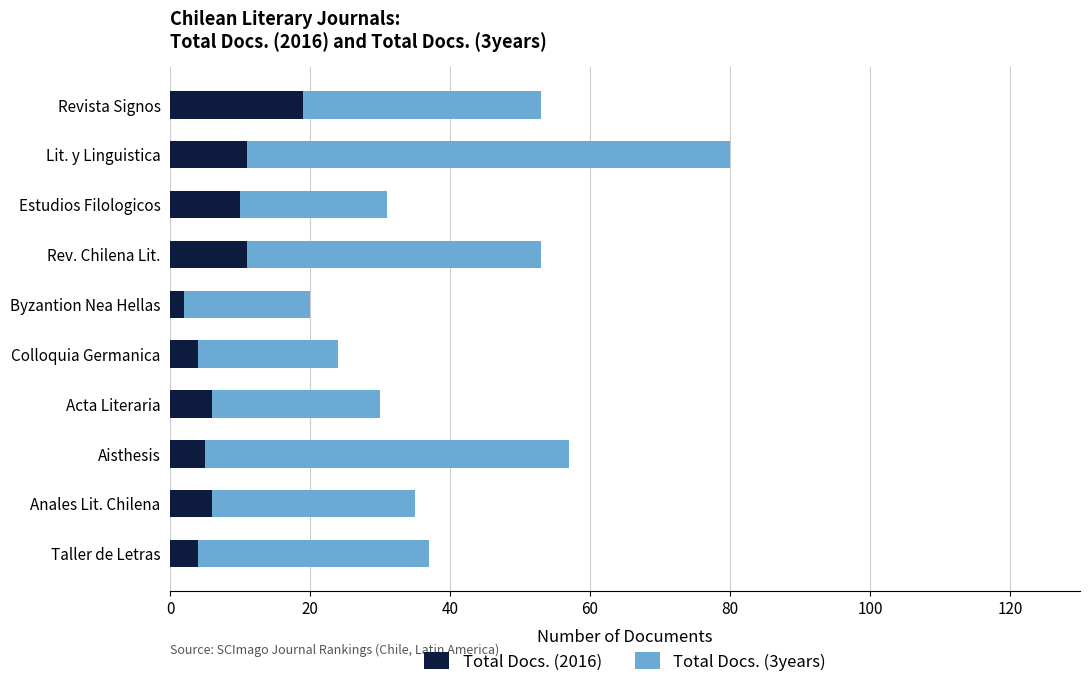

Is it true that Total Docs. (2016) equals 6 at Anales Lit. Chilena?

True